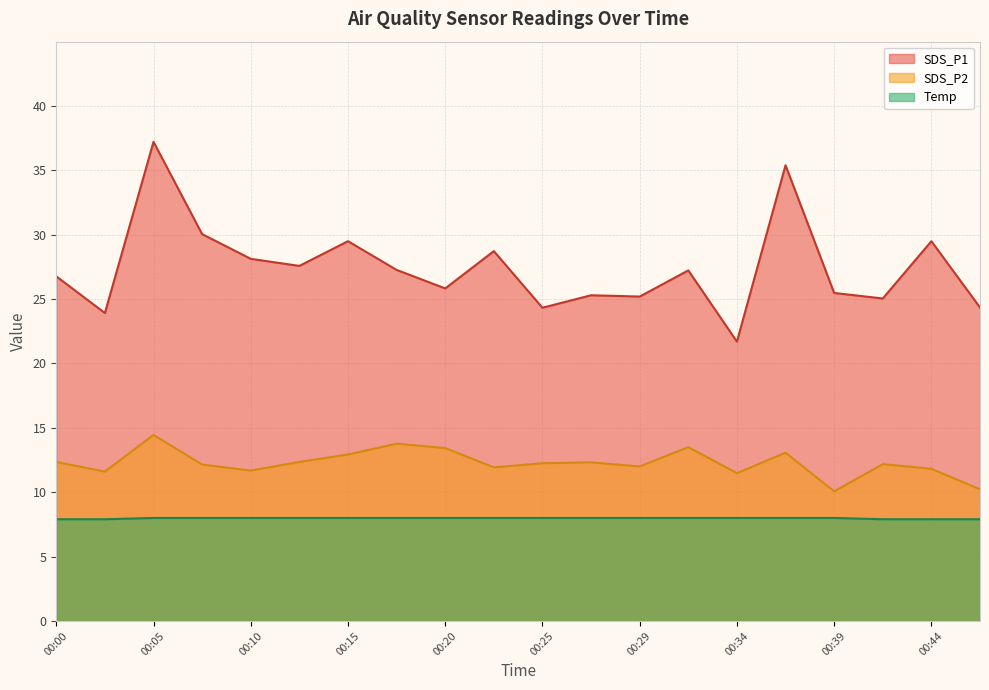

True or false: SDS_P1 and SDS_P2 cross at least once.

False